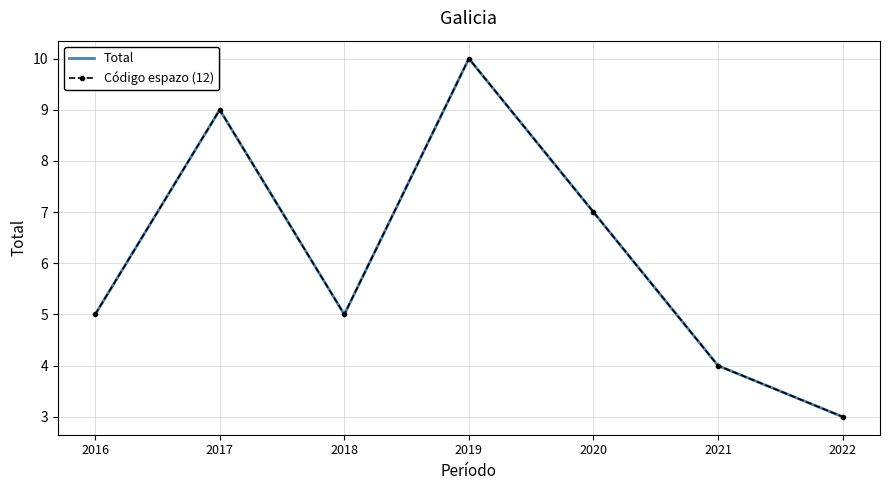

At 2021, list the series in order from largest to smallest.

Total, Código espazo (12)